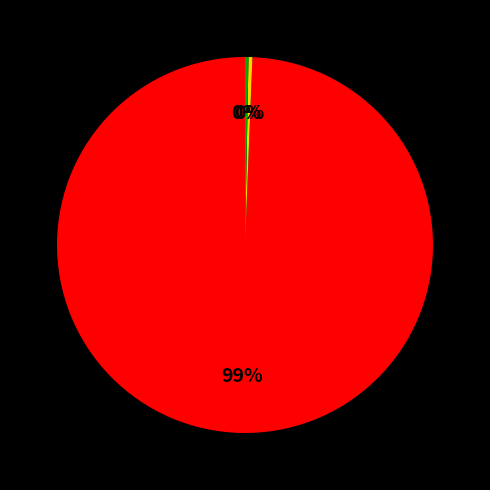

Is there any slice that represents more than half of the pie?

Yes